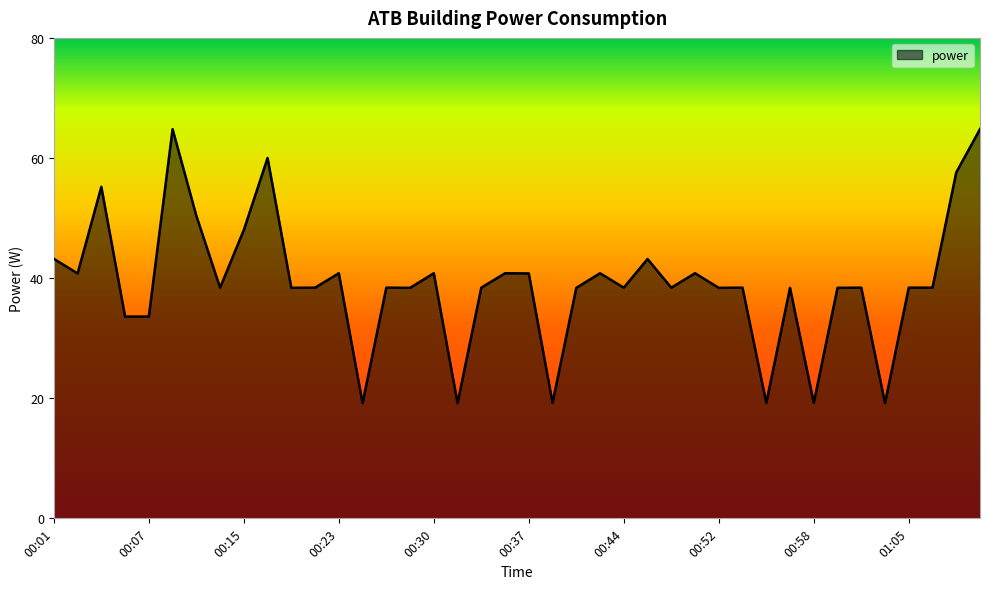

What is the difference between the maximum and minimum values?

45.6